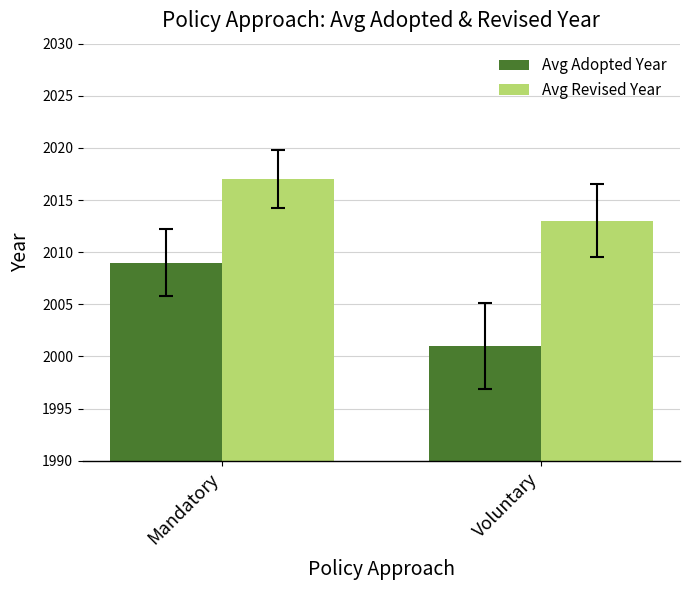

Reading left to right, what are all the values shown in this chart?

Avg Adopted Year: 2009	2001
Avg Revised Year: 2017	2013